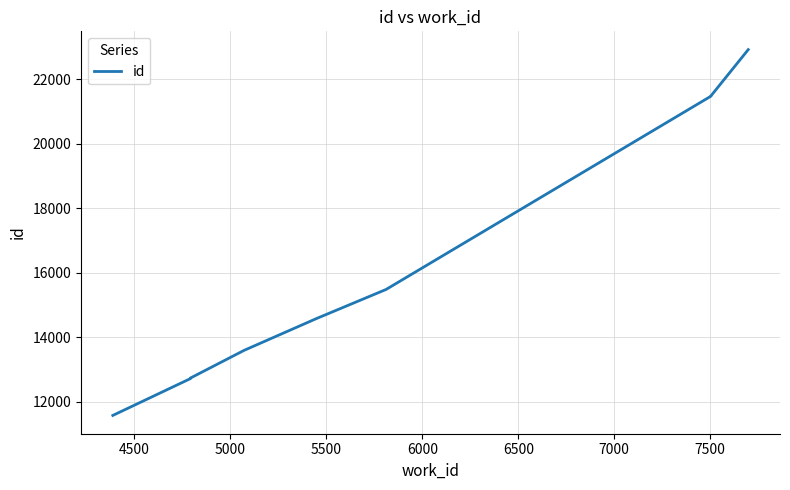

Does the chart have visible grid lines?

Yes